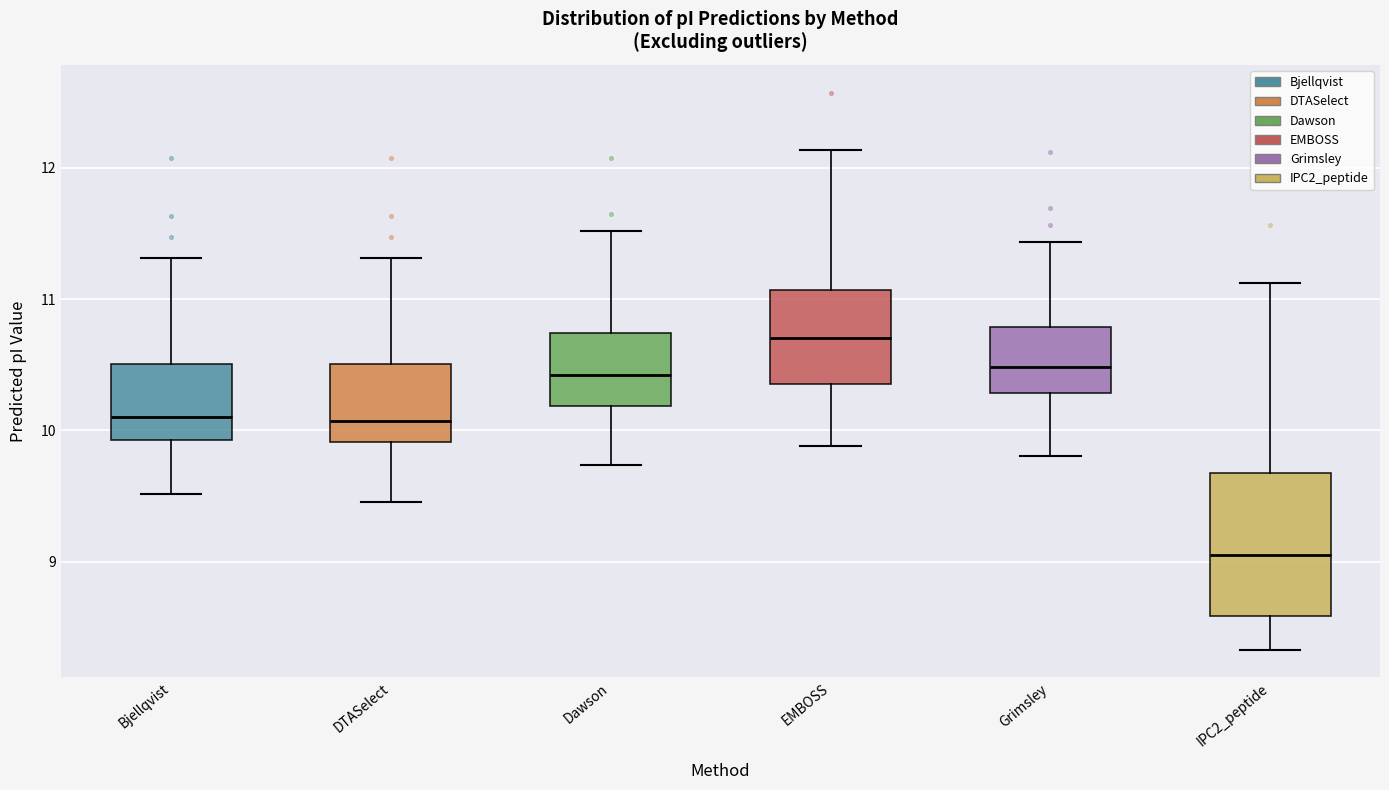

Where is the upper edge of the box for DTASelect on the y-axis? The values are not printed on the chart, so give them approximately, as read against the axis.

10.5